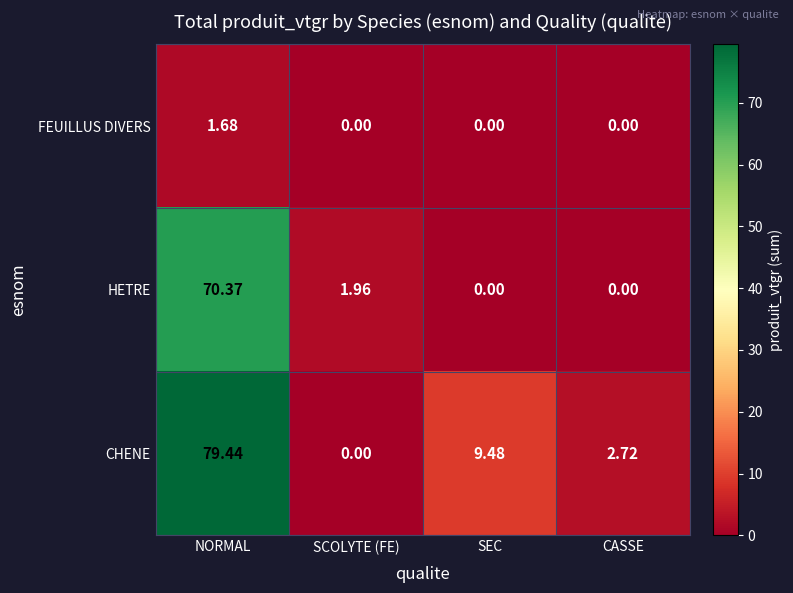

At which label is CHENE closest to 39?

SEC